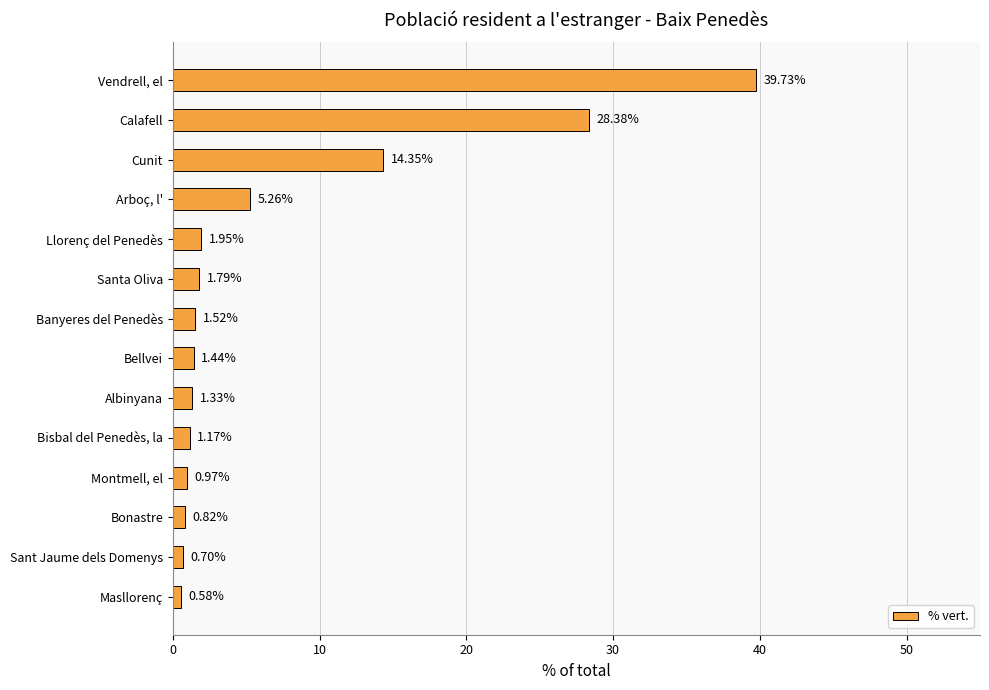

Are the bars horizontal?

Yes